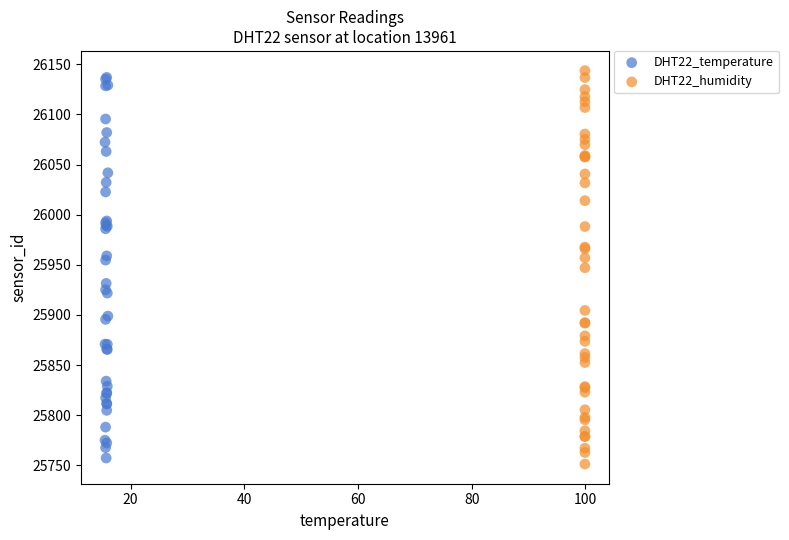

Which series contains the lowest Y value?

DHT22_humidity